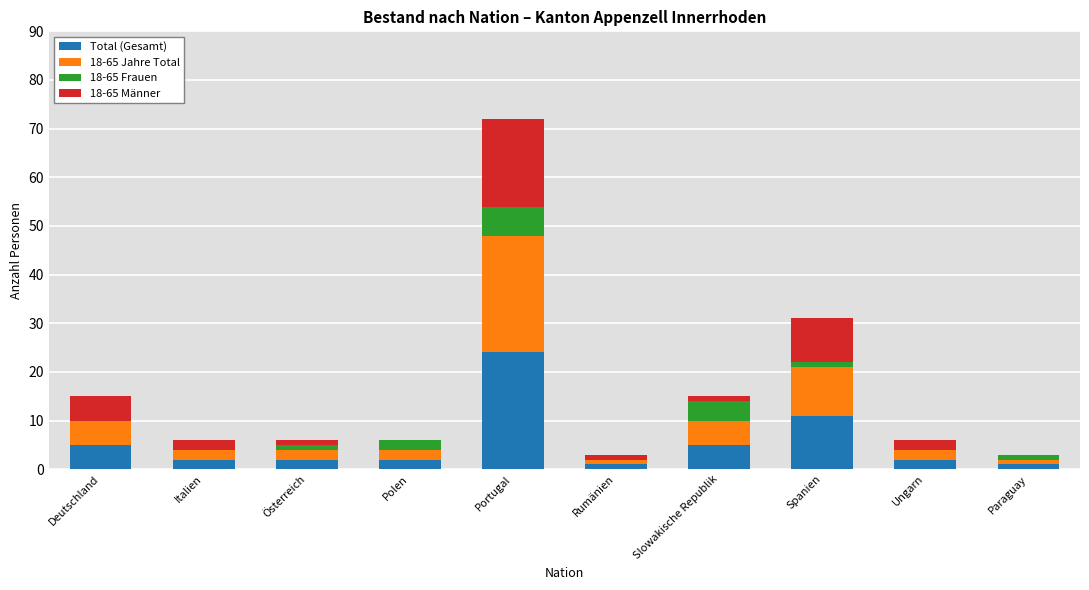

At which category is the sum across all series the highest?

Portugal